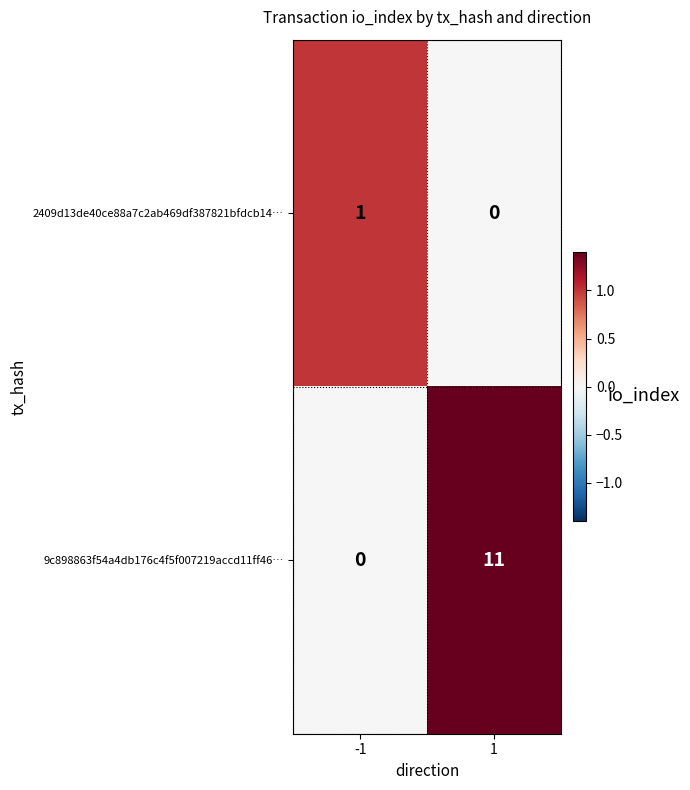

Rank the series by their maximum value, from highest to lowest.

9c898863f54a4db176c4f5f007219accd11ff46…, 2409d13de40ce88a7c2ab469df387821bfdcb14…